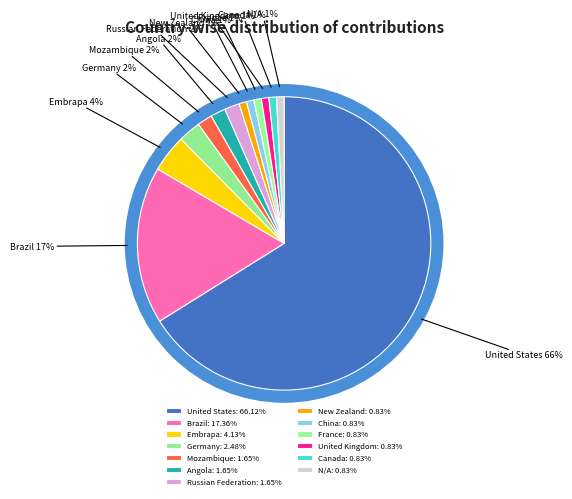

To the nearest percent, what percentage of the pie is Germany?

2%